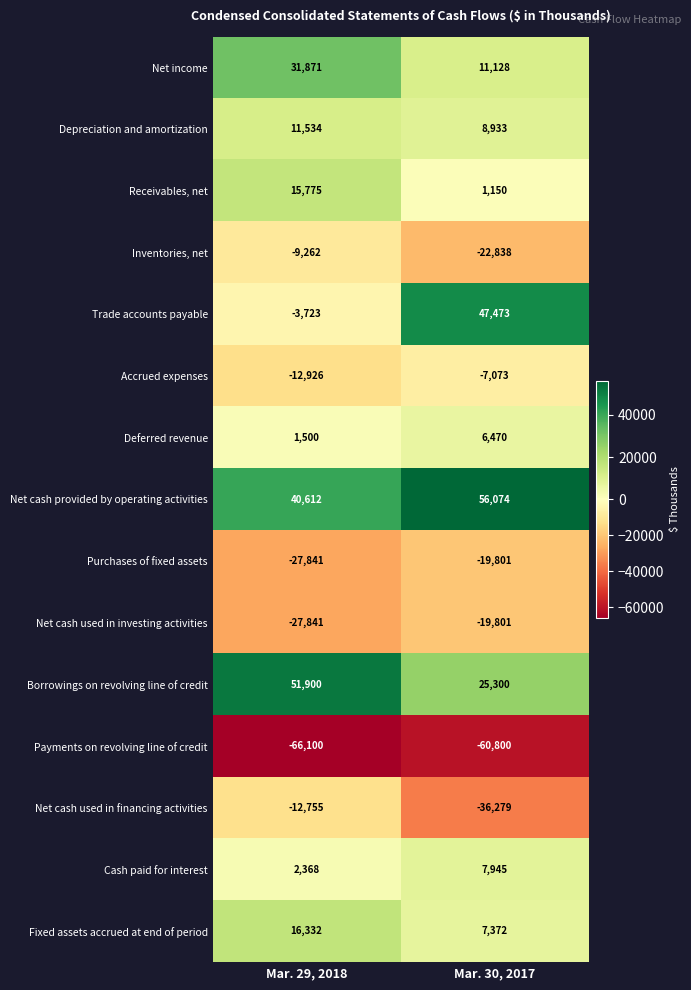

The value of Trade accounts payable at Mar. 29, 2018 is -857. True or false?

False